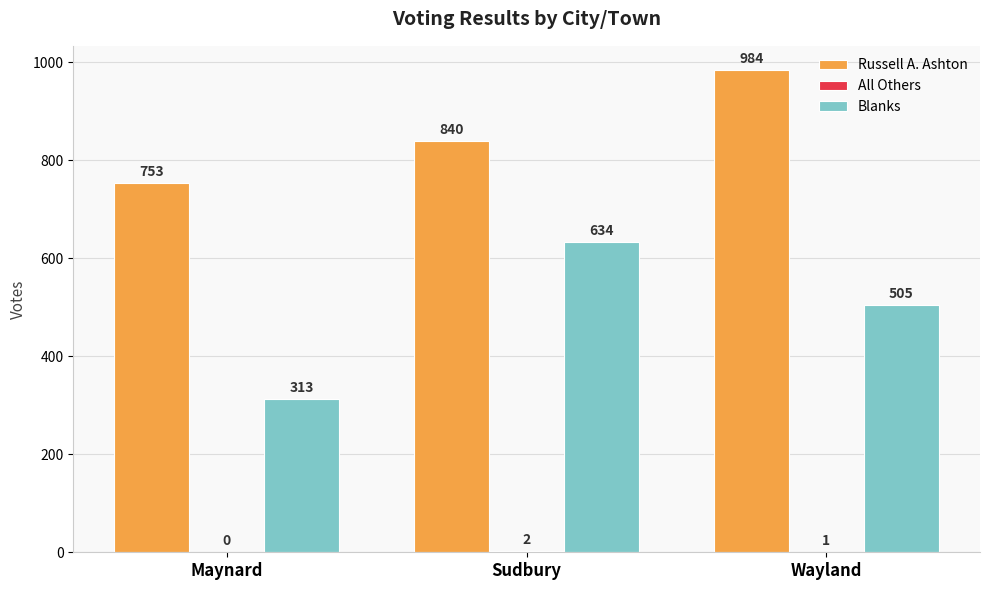

Are the bars grouped side by side (vs. stacked)?

Yes